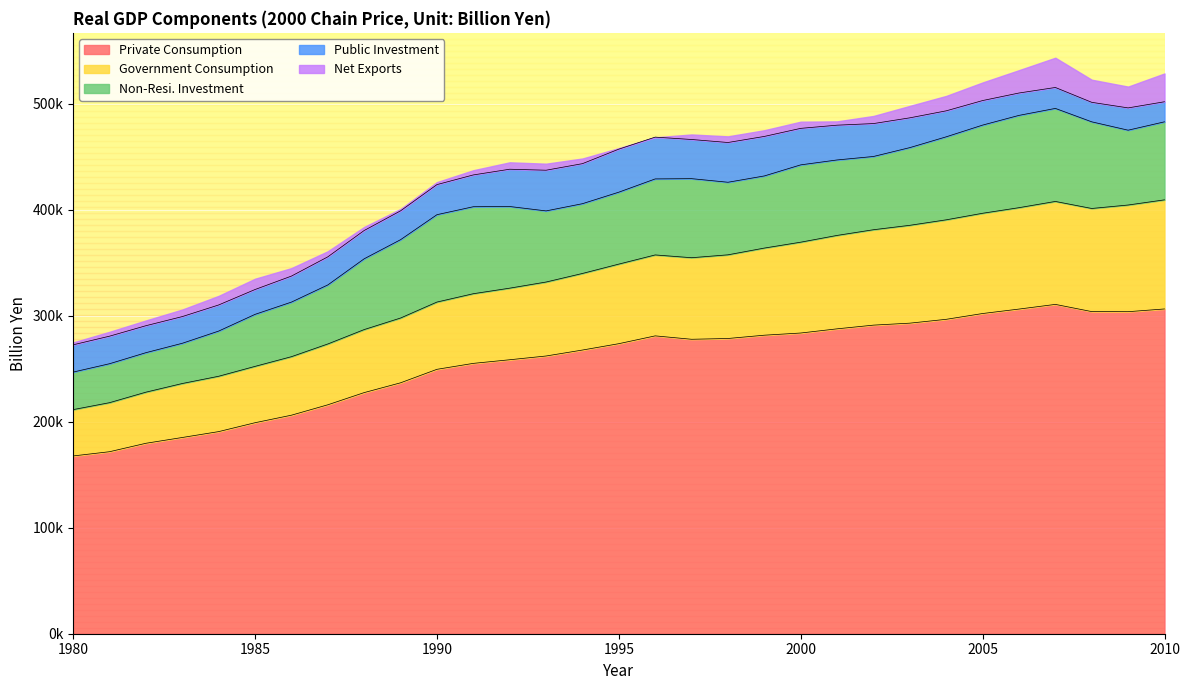

True or false: Private Consumption has a value of 236770.0 at 1989.

True